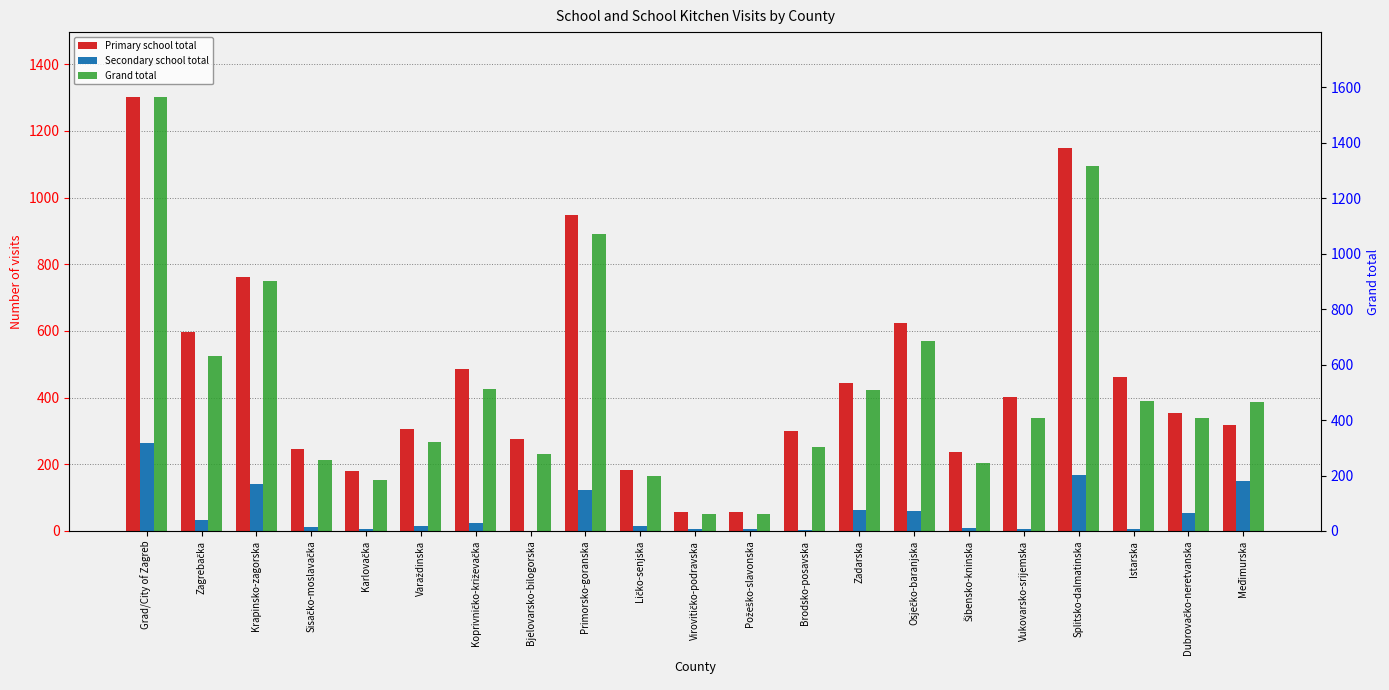

Which series has the largest total across all categories?

Grand total